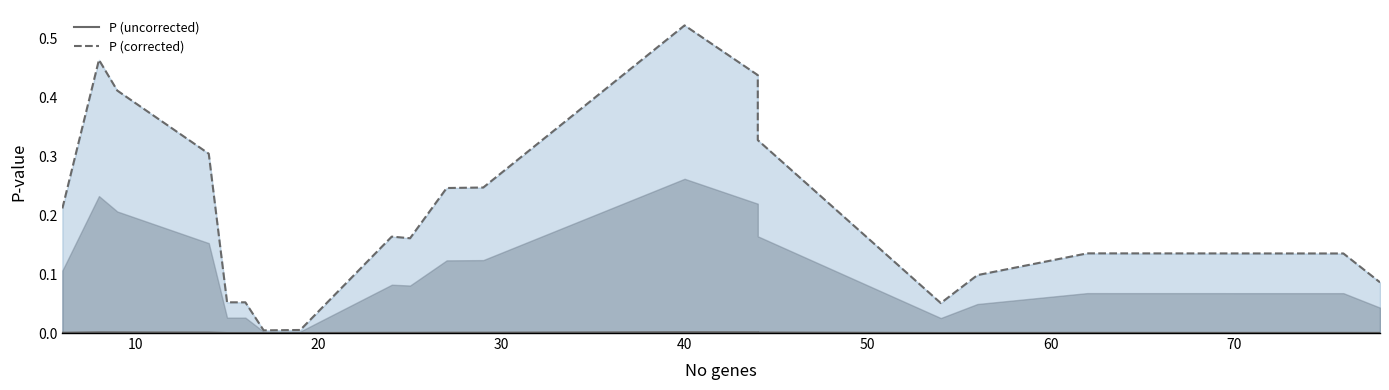

Which series has the largest total across all categories?

P (corrected)